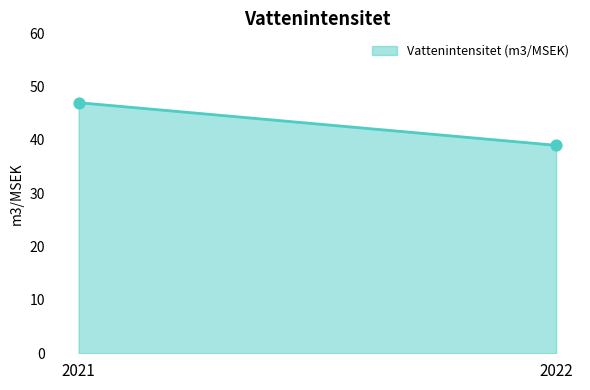

What is the average Y value?

43